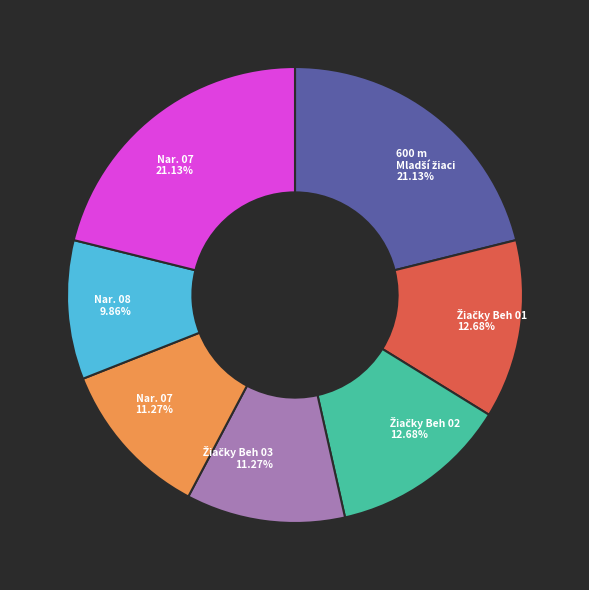

Is there any slice that represents more than half of the pie?

No